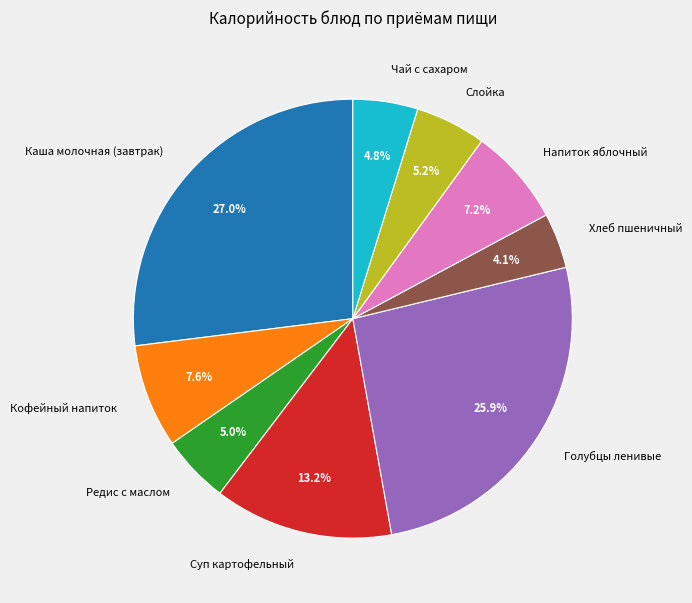

Between Суп картофельный and Кофейный напиток, which is larger?

Суп картофельный